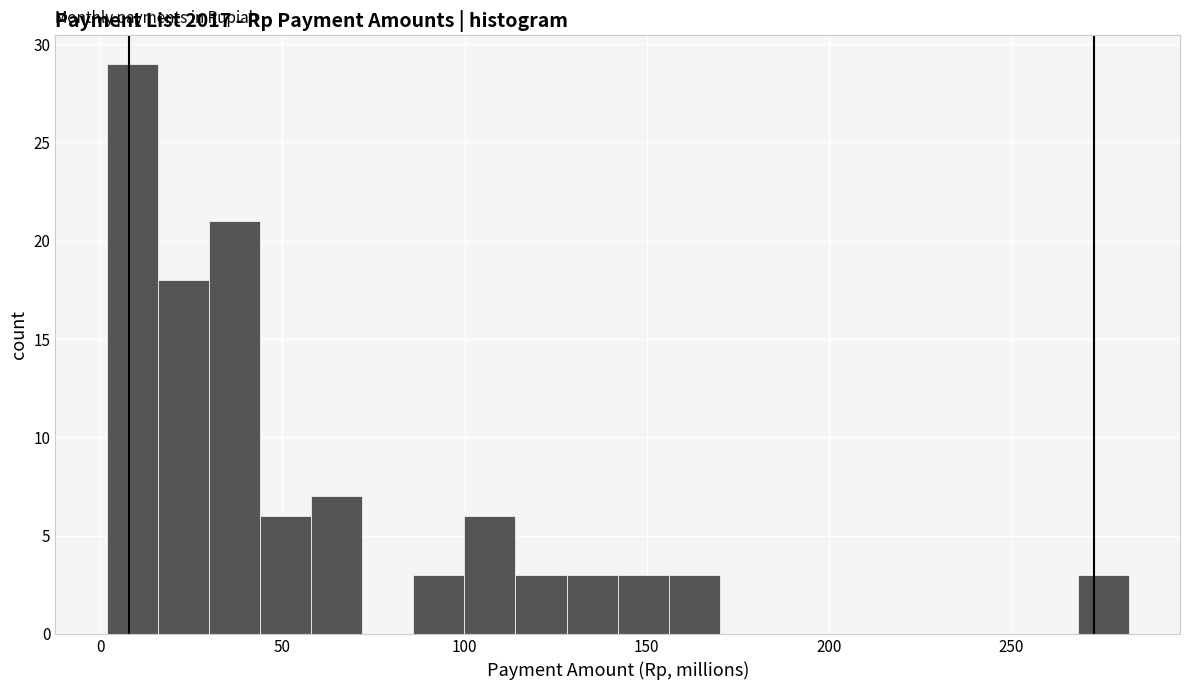

Around what value on the x-axis is the tallest bar? Give the approximate position of its centre, as read against the axis.

10